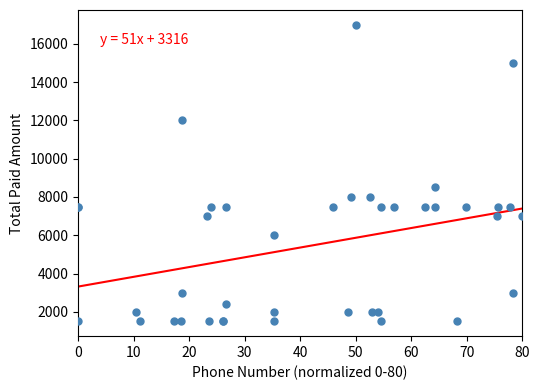

What Y value in the scatter plot is closest to 9250?

8500